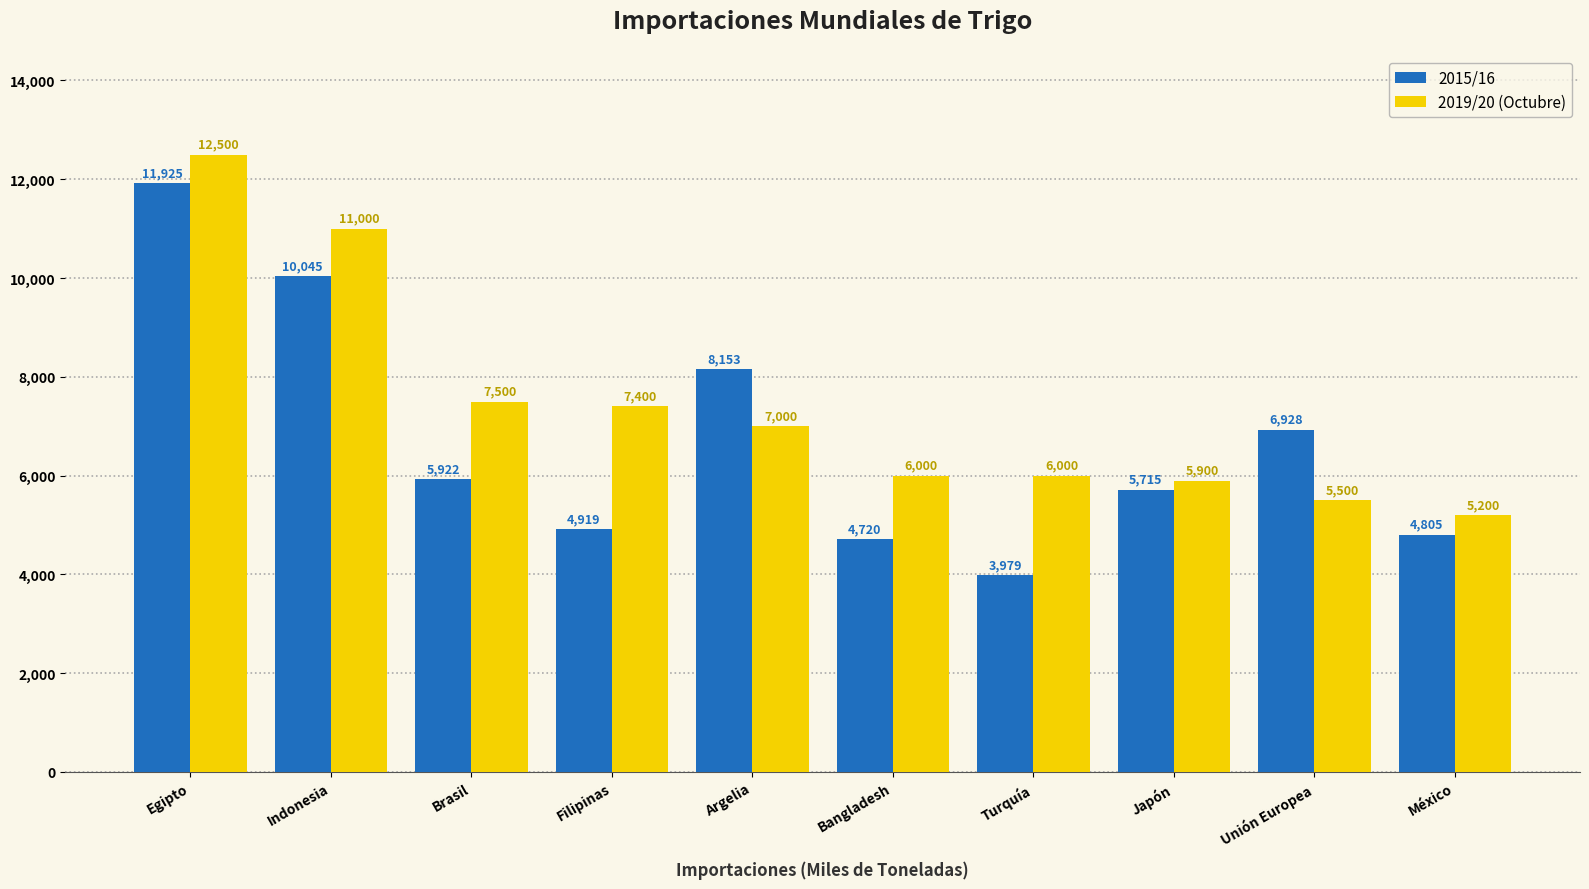

List the labels in order of 2015/16 value, smallest first.

Turquía, Bangladesh, México, Filipinas, Japón, Brasil, Unión Europea, Argelia, Indonesia, Egipto